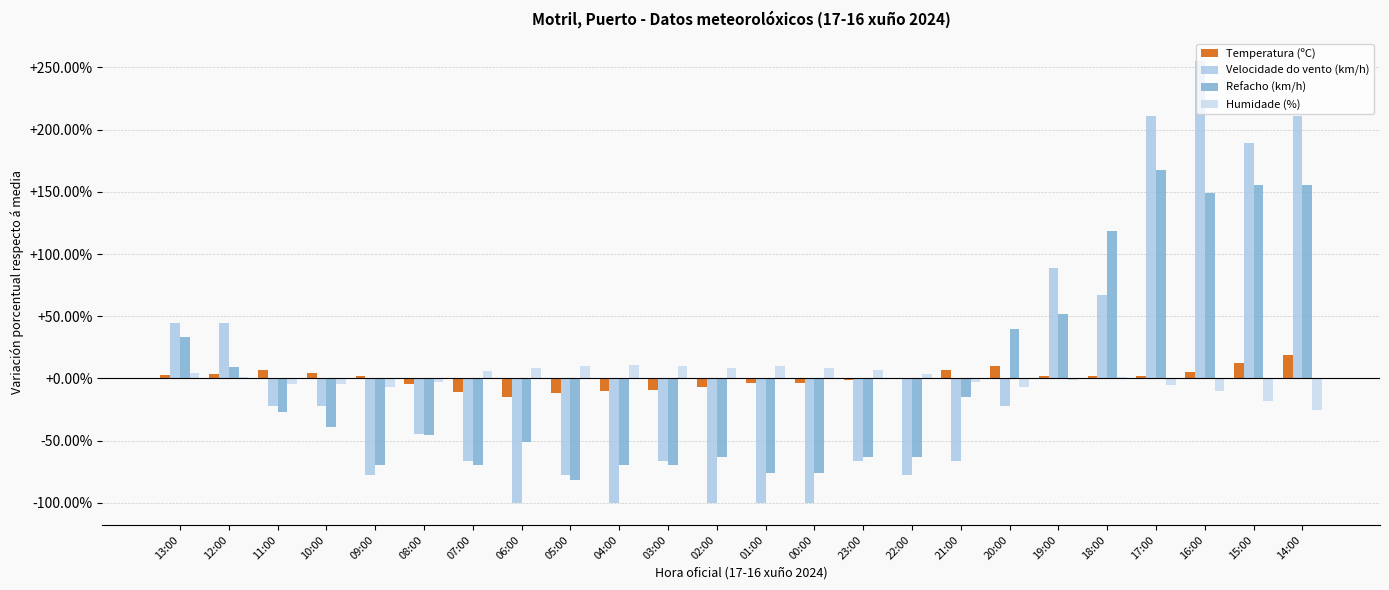

Which series has the widest spread of values?

Velocidade do vento (km/h)